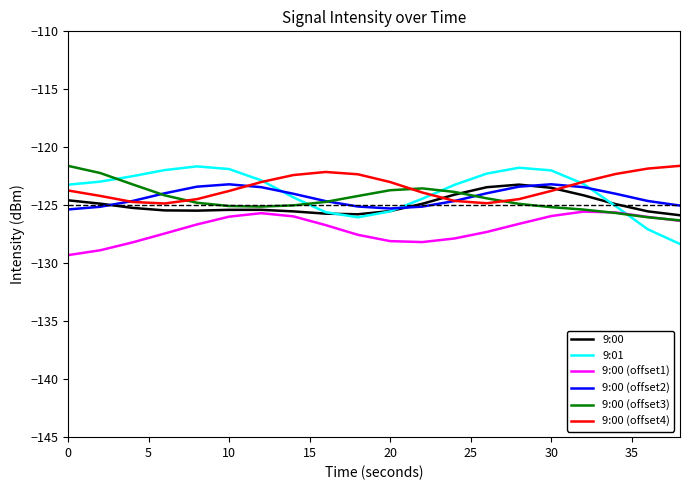

What is the smallest value displayed?

-129.3